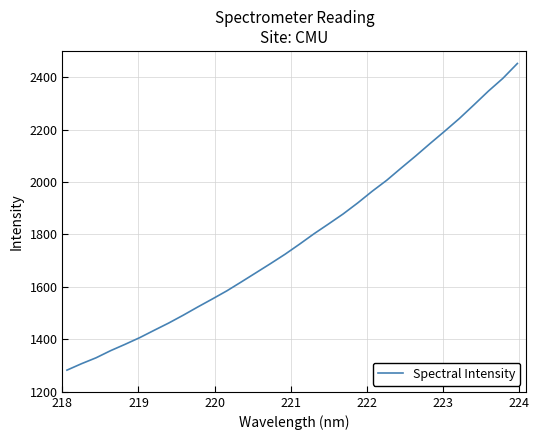

What is the maximum value shown in the chart?

2452.1